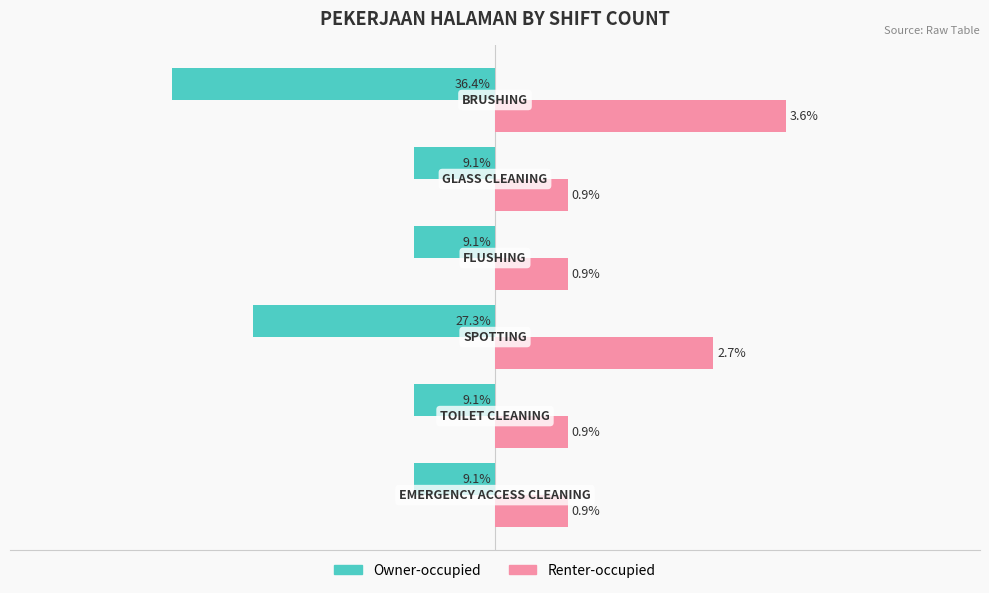

Rank the series by their average value, from highest to lowest.

Renter-occupied, Owner-occupied